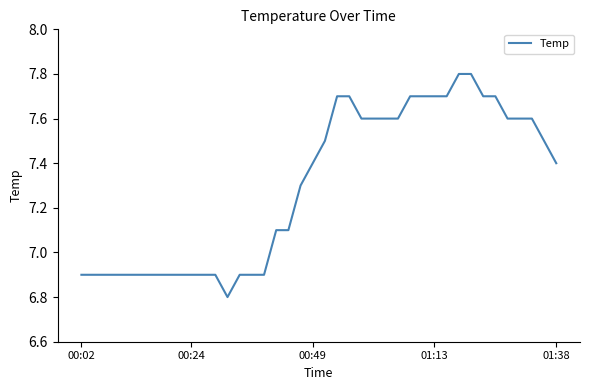

Reading left to right, extract all data points from this chart.

6.9	6.9	6.9	6.9	6.9	6.9	6.9	6.9	6.9	6.9	6.9	6.9	6.8	6.9	6.9	6.9	7.1	7.1	7.3	7.4	7.5	7.7	7.7	7.6	7.6	7.6	7.6	7.7	7.7	7.7	7.7	7.8	7.8	7.7	7.7	7.6	7.6	7.6	7.5	7.4